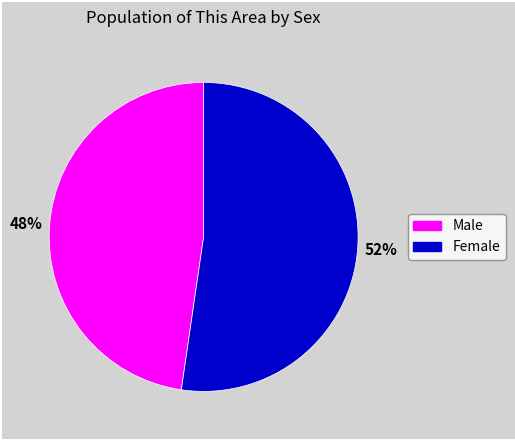

Between Female and Male, which is larger?

Female